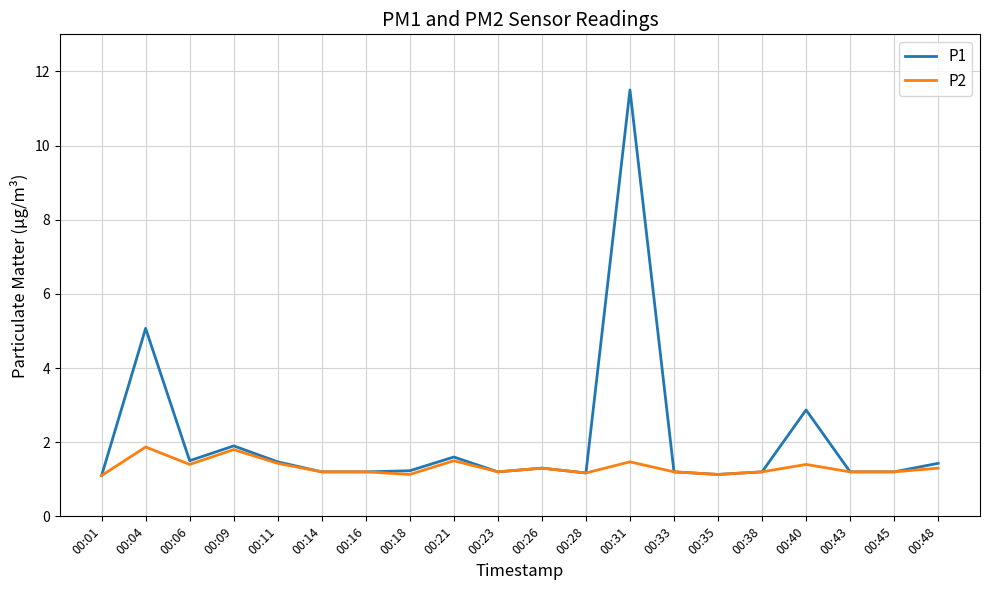

Rank the series by their average value, from lowest to highest.

P2, P1